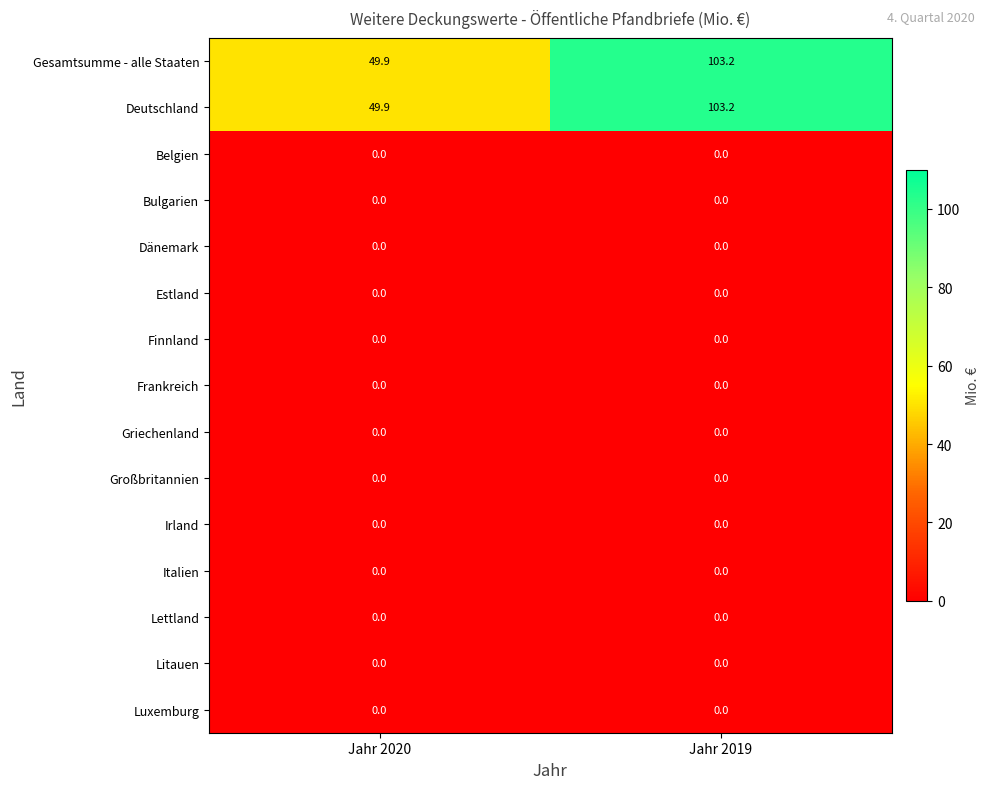

Rank the categories by Gesamtsumme - alle Staaten value from lowest to highest.

Jahr 2020, Jahr 2019